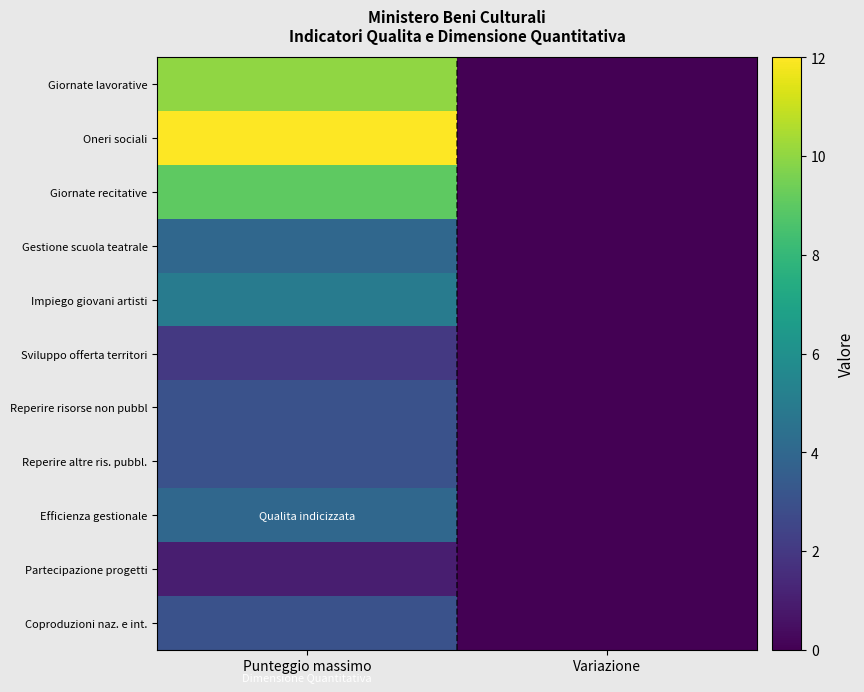

Which label corresponds to the smallest value in the chart?

Variazione